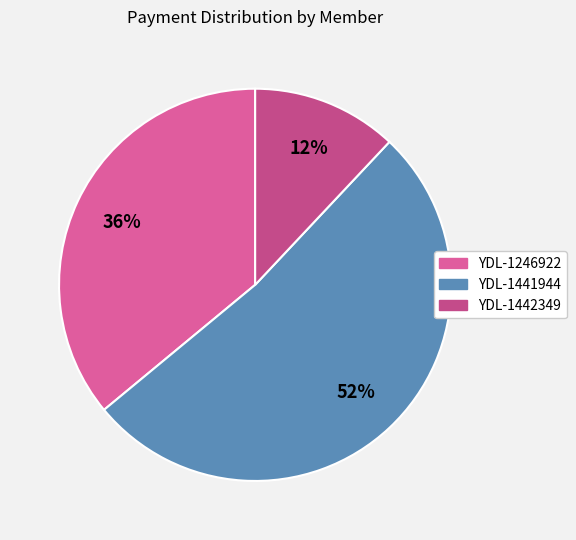

Which slice represents more than half of the pie?

YDL-1441944